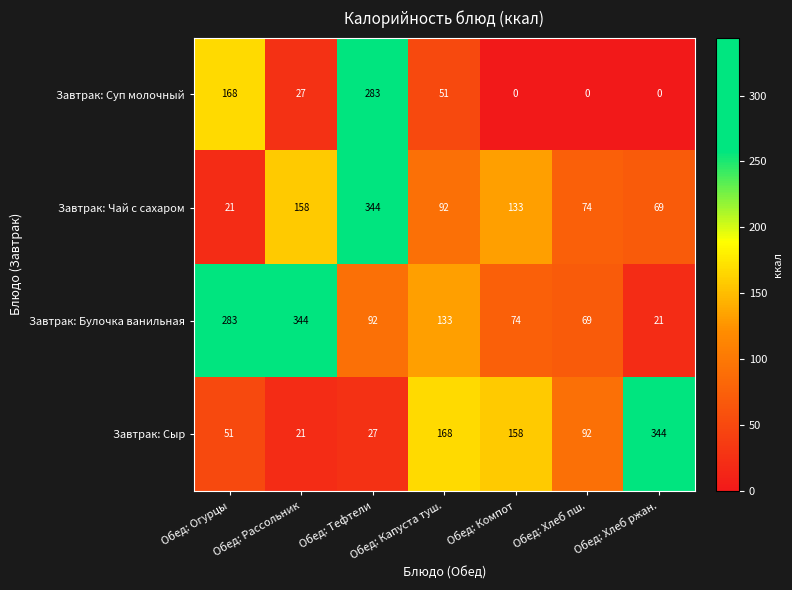

Rank the categories by Завтрак: Сыр value from highest to lowest.

Обед: Хлеб ржан., Обед: Капуста туш., Обед: Компот, Обед: Хлеб пш., Обед: Огурцы, Обед: Тефтели, Обед: Рассольник